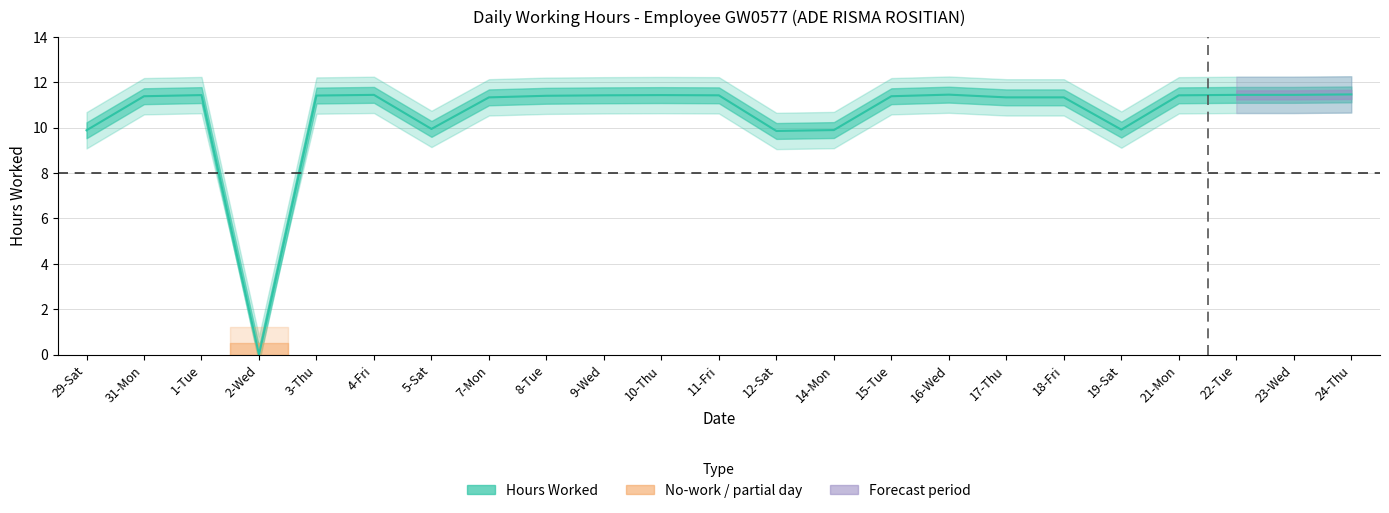

How many lines are shown in the chart?

1